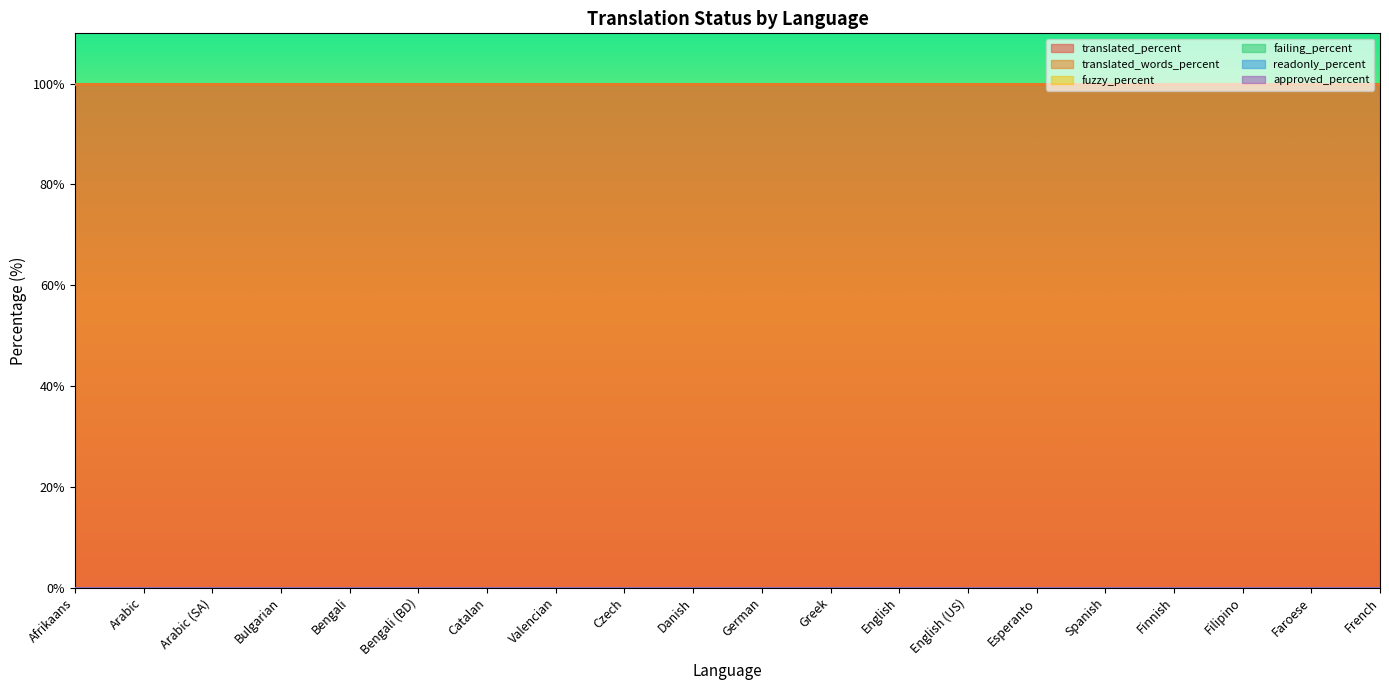

What is the sum of the translated_words_percent values at Bengali (BD) and Spanish?

200